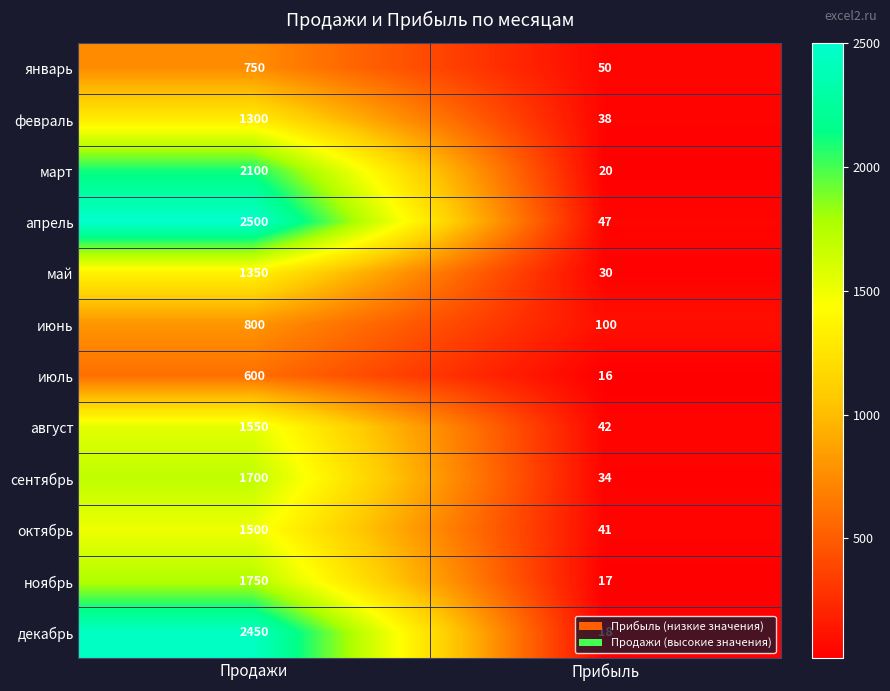

The value of апрель at Продажи is 2500. True or false?

True